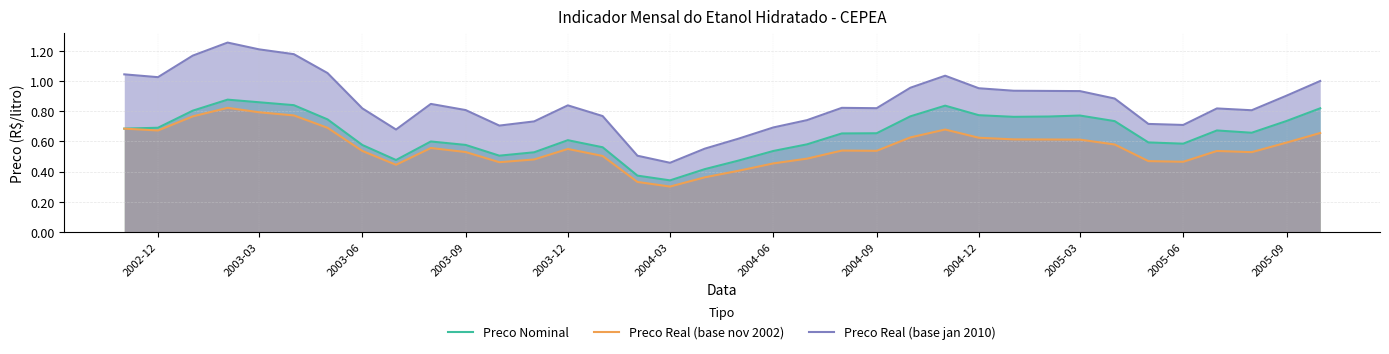

Rank the series by their average value, from lowest to highest.

Preco Real (base nov 2002), Preco Nominal, Preco Real (base jan 2010)